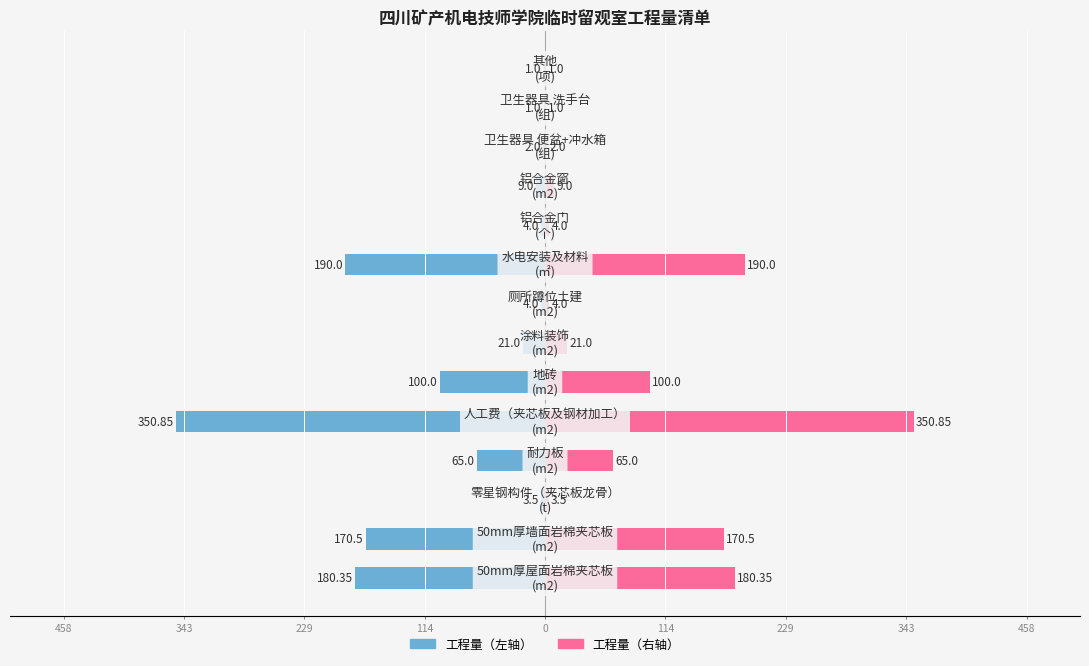

Between 343 and 114, which series saw the biggest shift?

工程量（左）